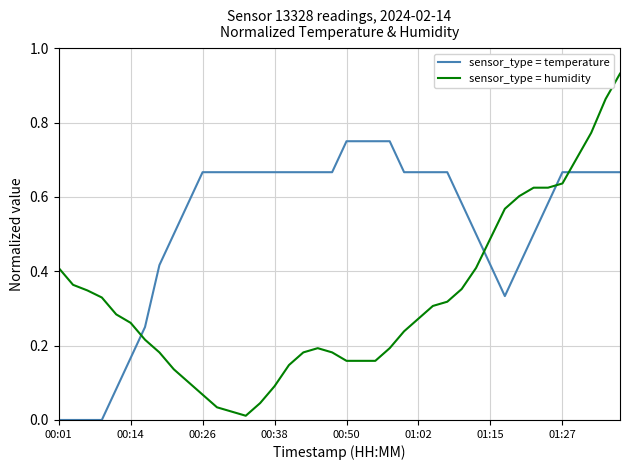

Which series has the largest total across all categories?

sensor_type = temperature